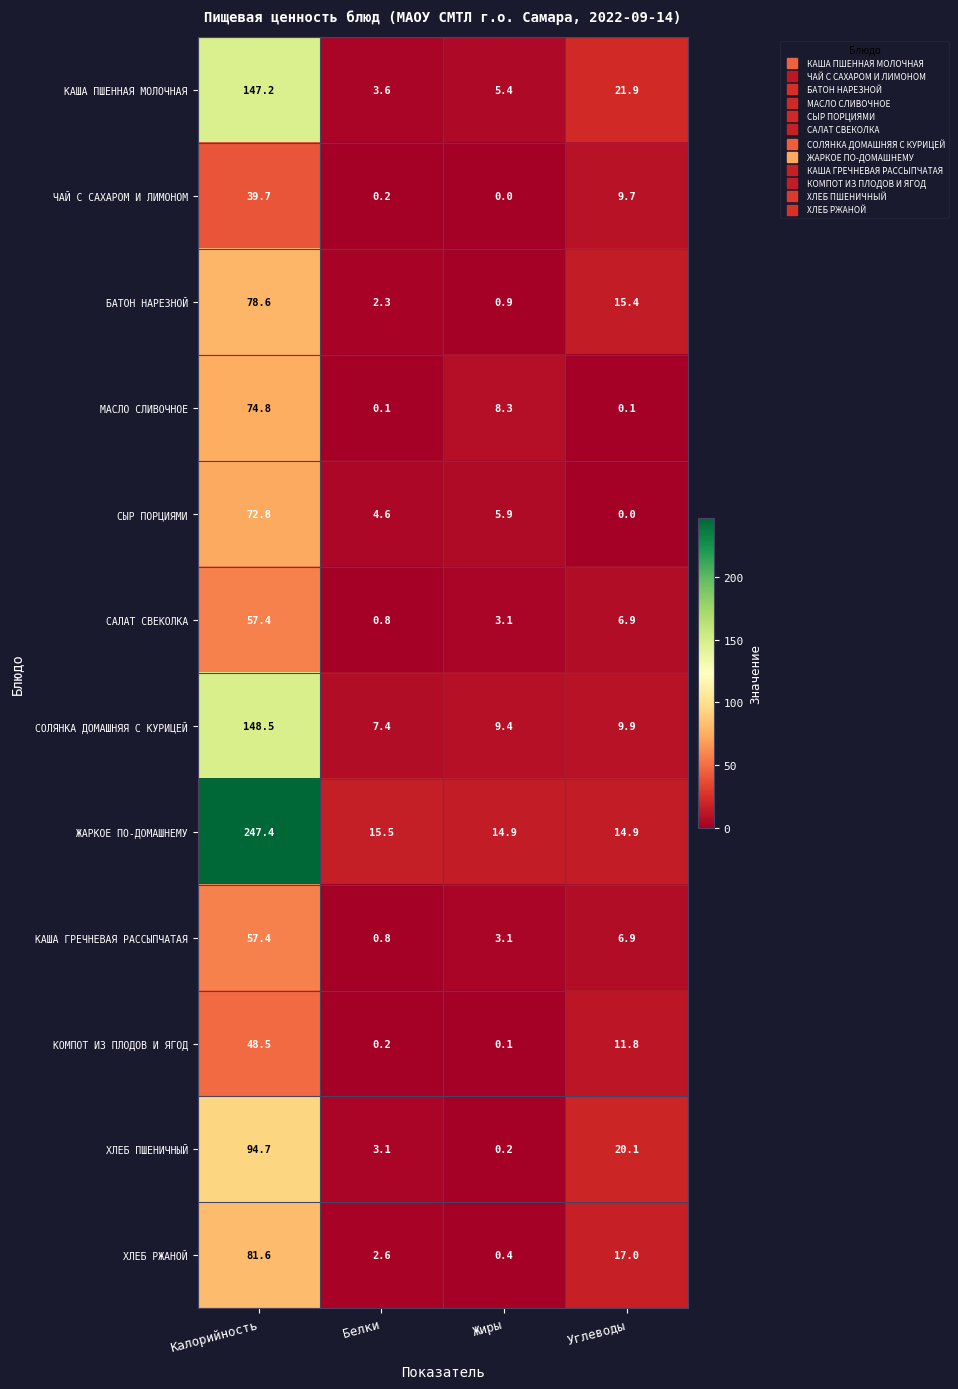

List the labels in order of СЫР ПОРЦИЯМИ value, largest first.

Калорийность, Жиры, Белки, Углеводы